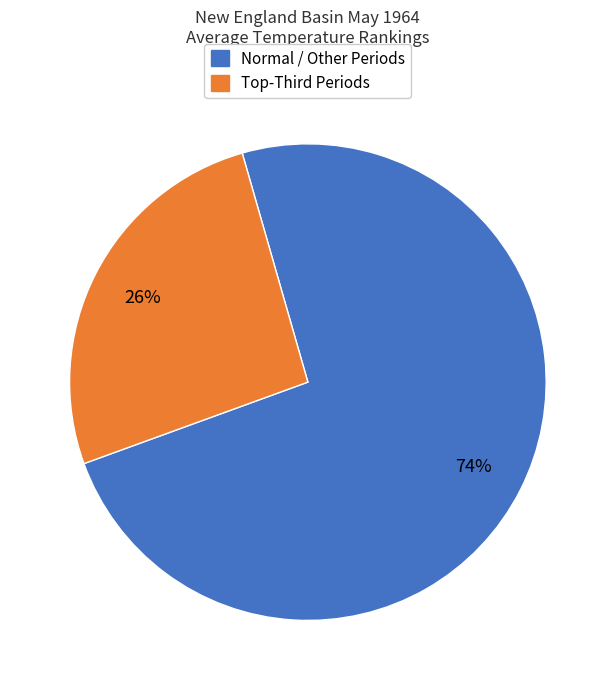

Does any single category account for the majority?

Yes